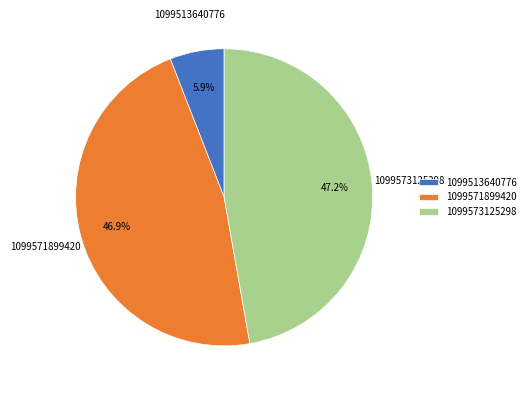

Between 1099513640776 and 1099573125298, which is larger?

1099573125298